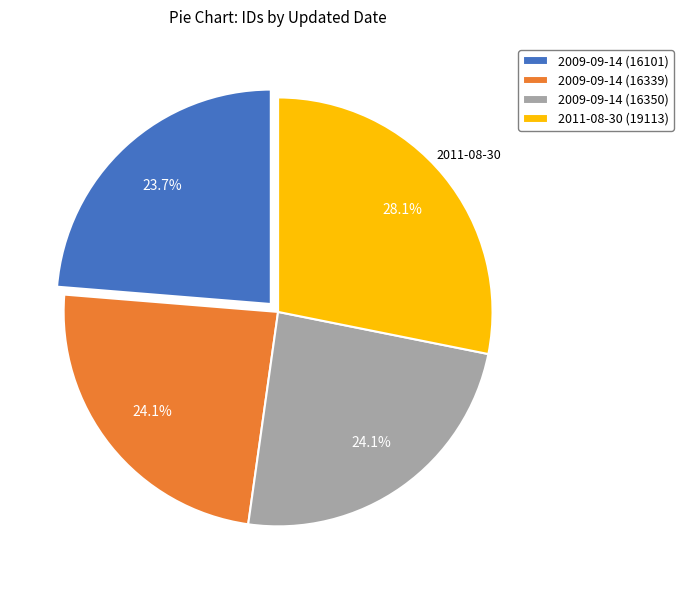

Is there a majority slice in this chart?

No